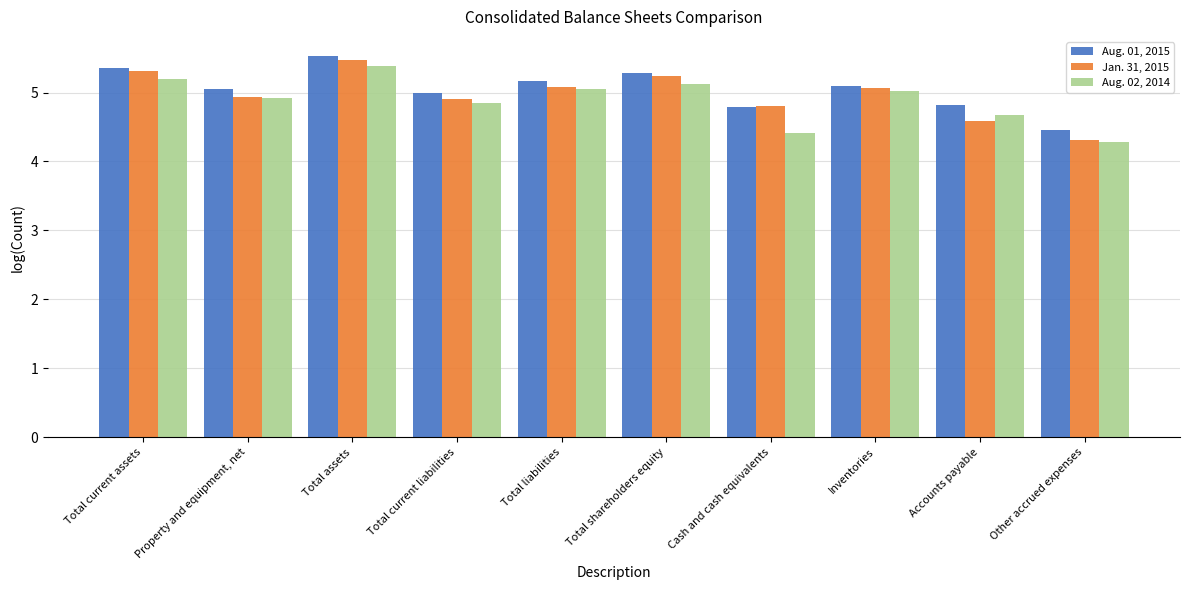

What is the label of the 7th bar from the right?

Total current liabilities